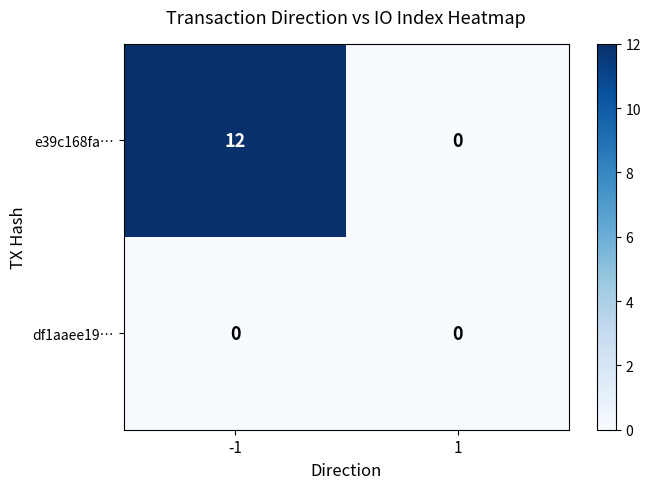

The value of e39c168fa… at -1 is 12. True or false?

True